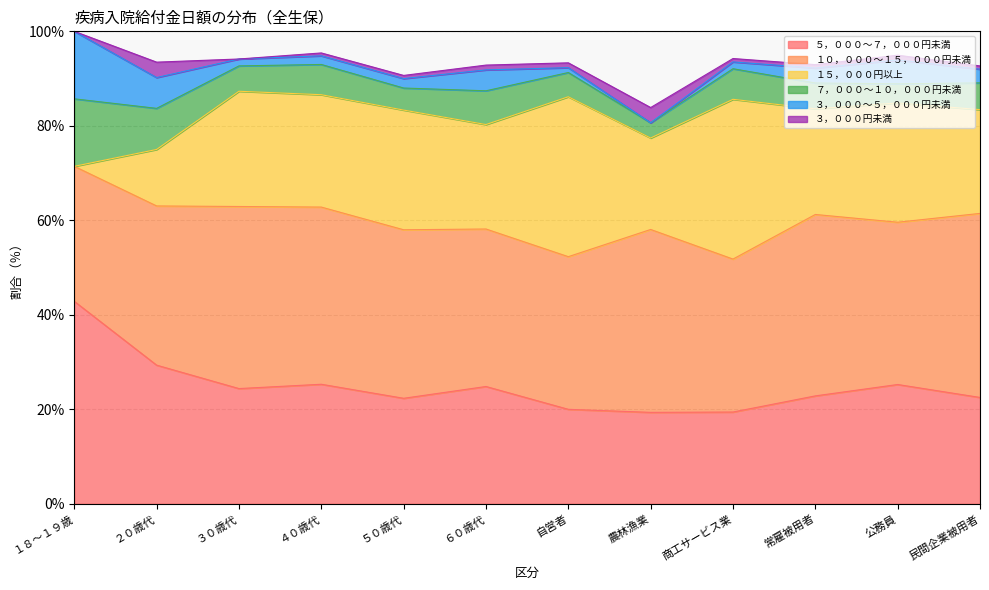

What is the average value of the ７，０００～１０，０００円未満 series?

6.4